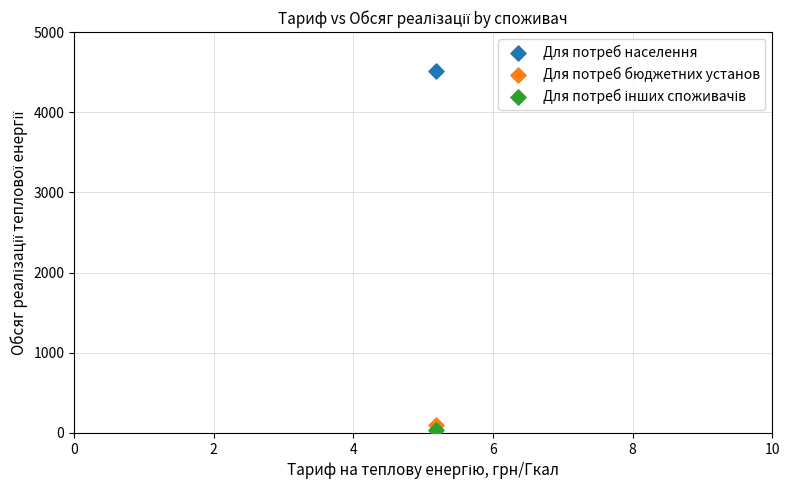

Across all series, what Y value is closest to 2276?

102.0